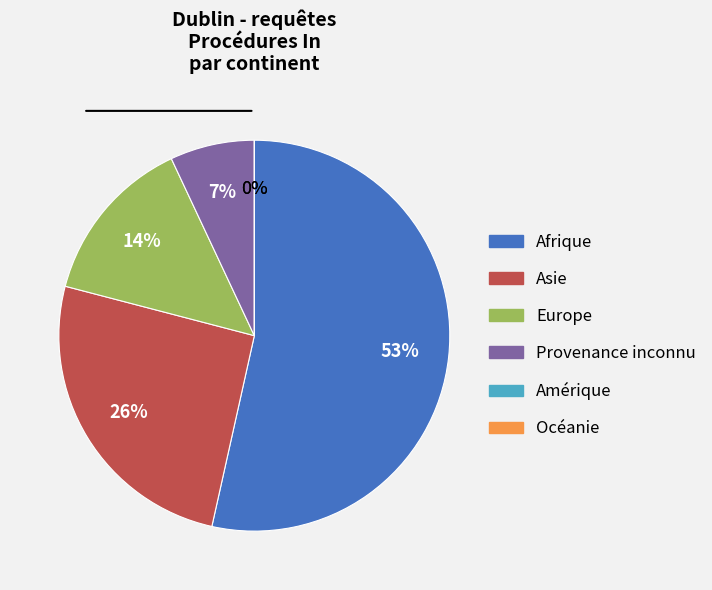

The Afrique slice represents 43% of the pie. True or false?

False